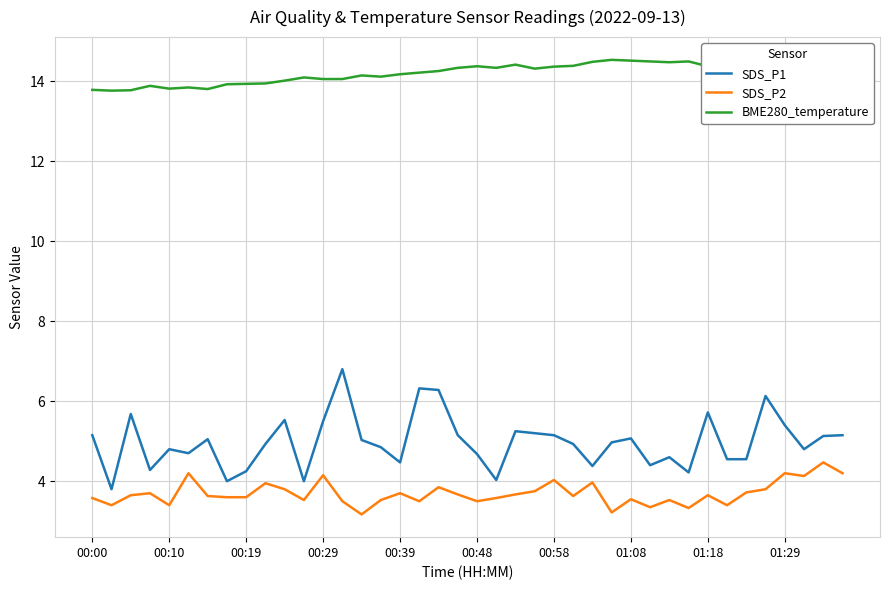

Which series has the largest range (max minus min)?

SDS_P1